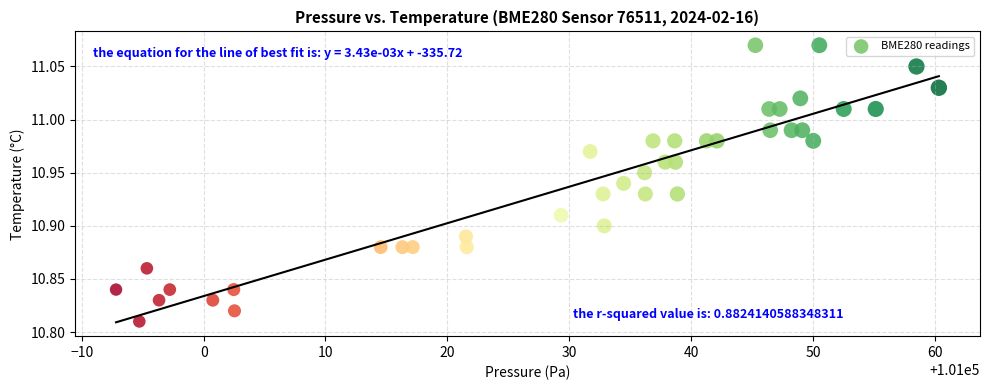

What is the range of X values (max minus min)?

67.5